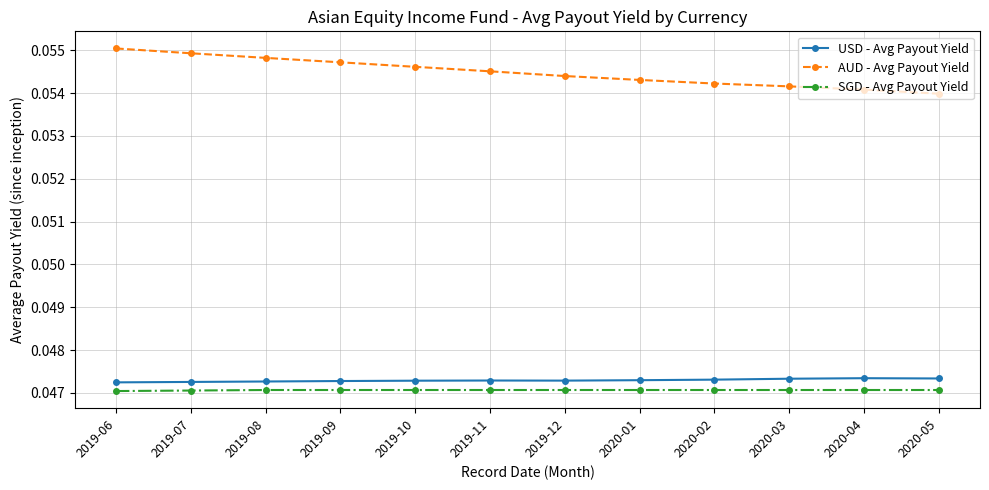

What is the sum of all AUD - Avg Payout Yield values?

0.7